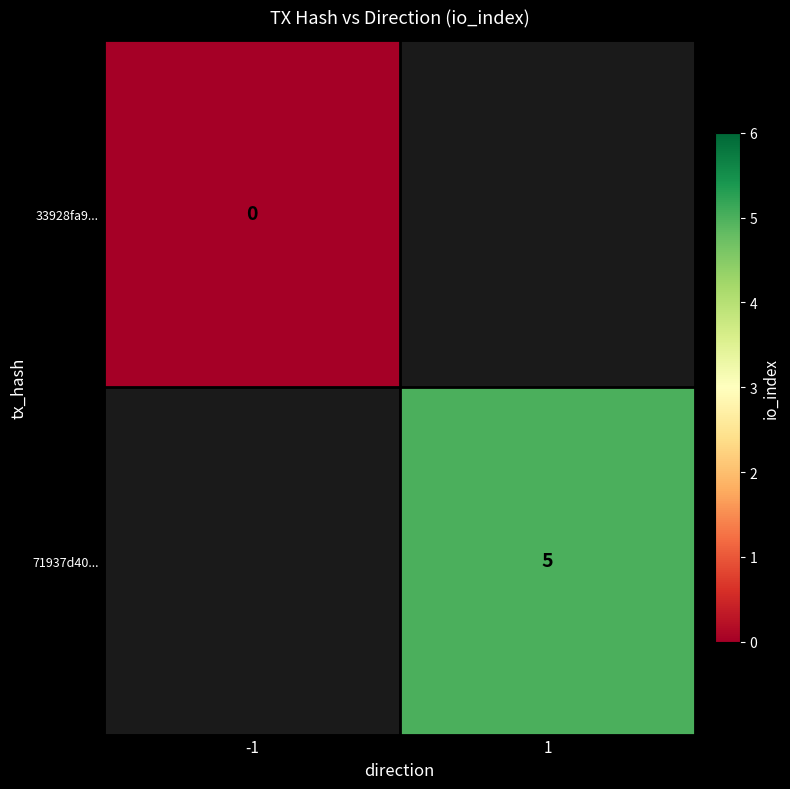

Which category has the highest value across all series?

1